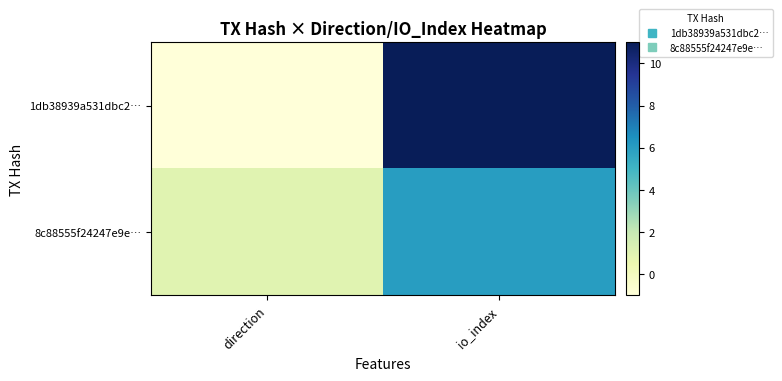

At which category is the sum across all series the highest?

io_index